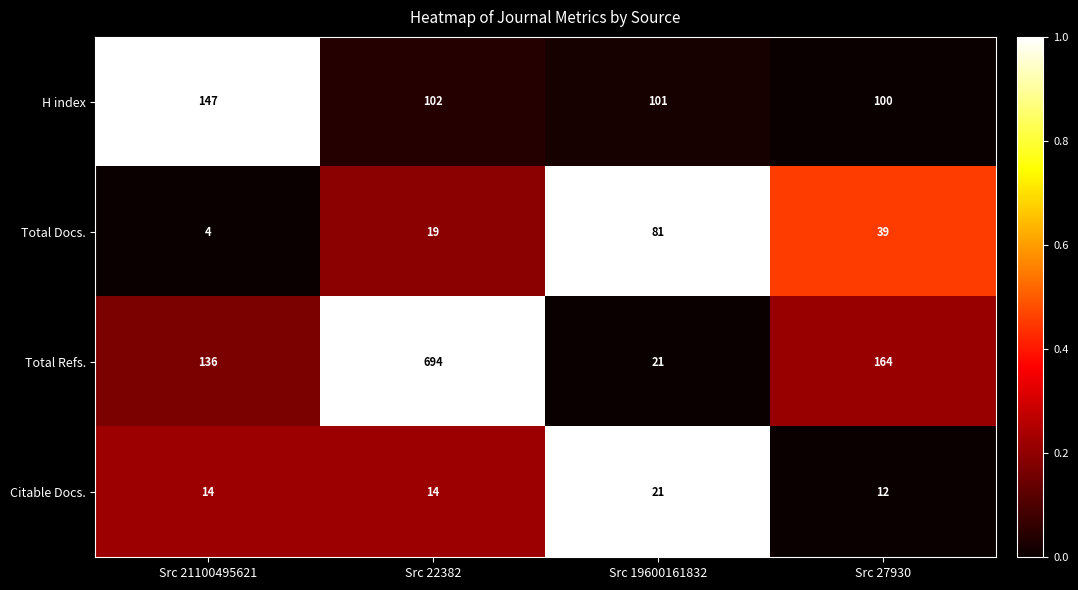

The Total Refs. series shows 107 at Src 27930. True or false?

False